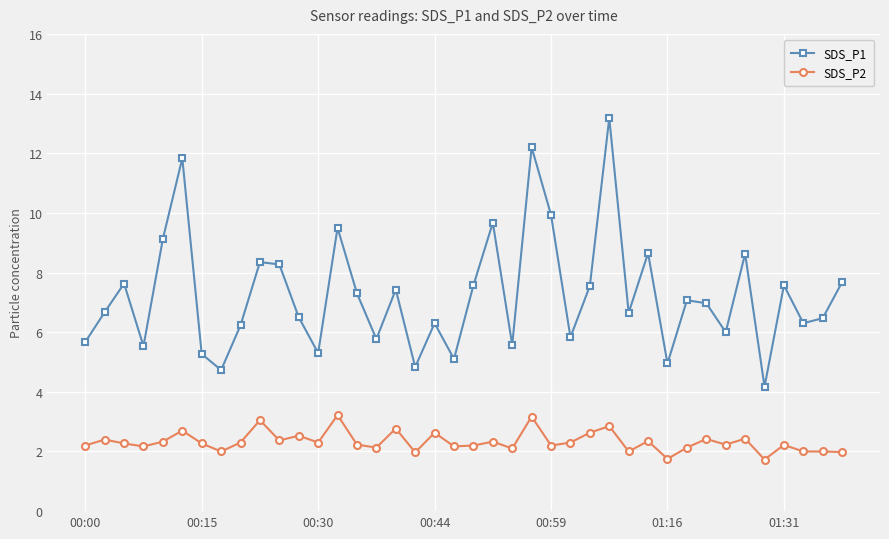

What are all the series names shown in the legend?

SDS_P1, SDS_P2